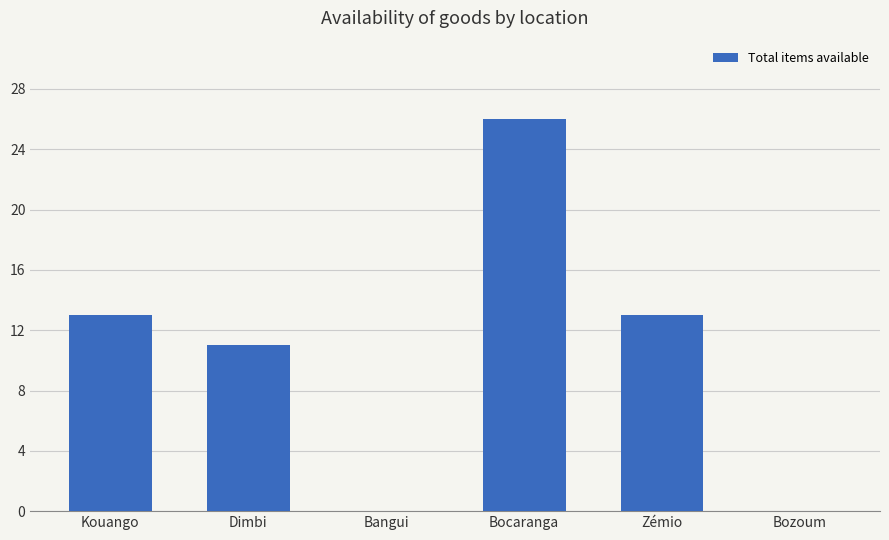

Which label corresponds to the largest value in the chart?

Bocaranga